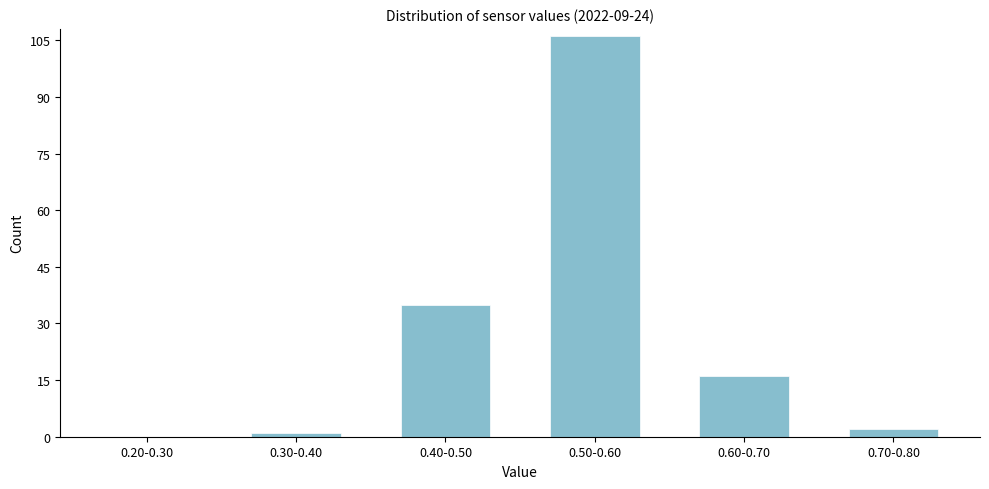

Reading left to right, extract all data points from this chart.

0.20-0.30=0	0.30-0.40=1	0.40-0.50=35	0.50-0.60=106	0.60-0.70=16	0.70-0.80=2